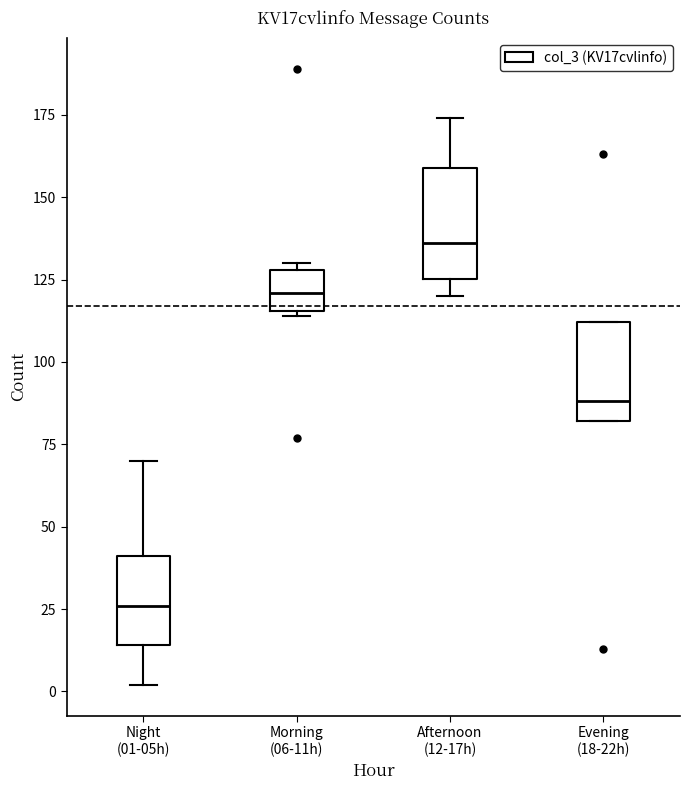

Which box has the highest median line?

Afternoon (12-17h)